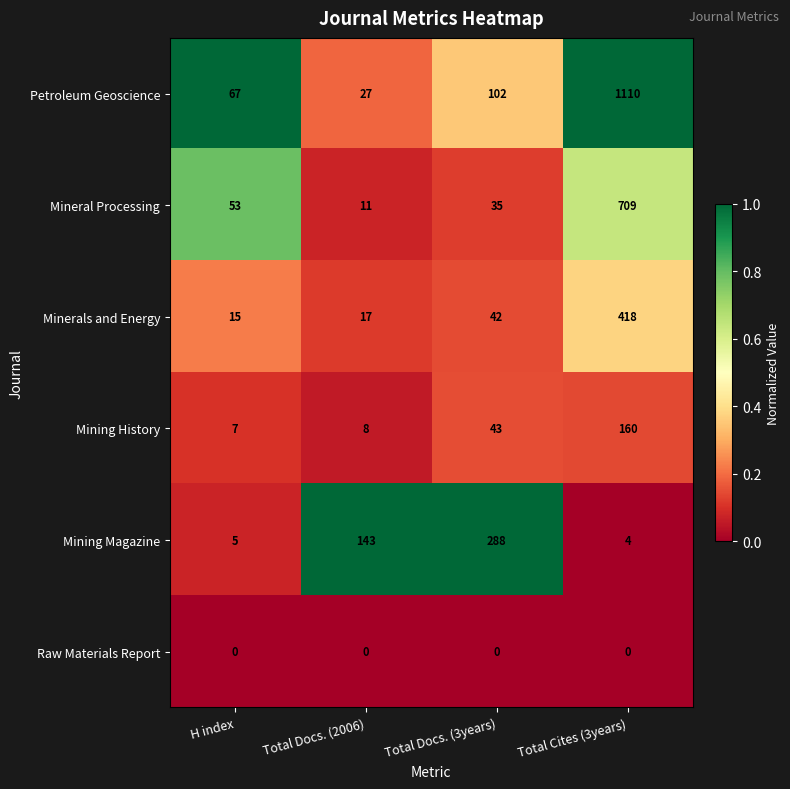

What is the difference between the highest and lowest values at H index?

67